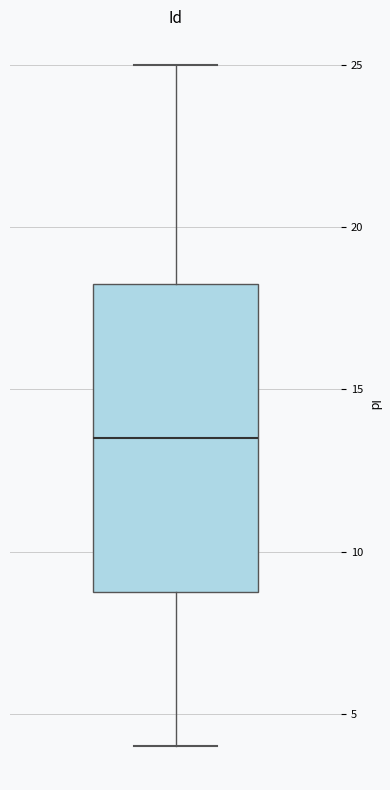

Read this box plot against the y-axis: the position of the median line, the range covered by the box, and the ends of both whiskers. The values are not printed on the chart, so give them approximately, as read against the axis.

median 13.5, box 9.0 to 18.5, whiskers 4.0 to 25.0